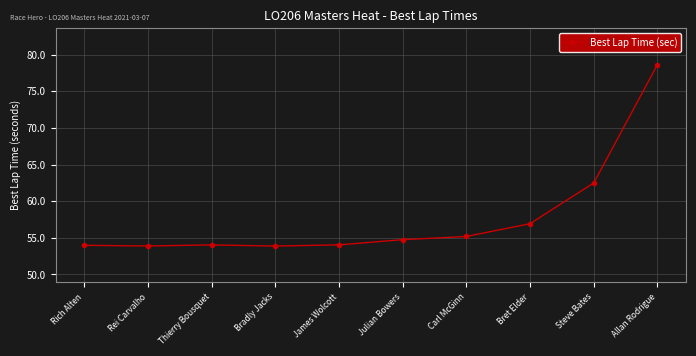

What is the ratio of the value at Bret Elder to the value at Julian Bowers?

1.0